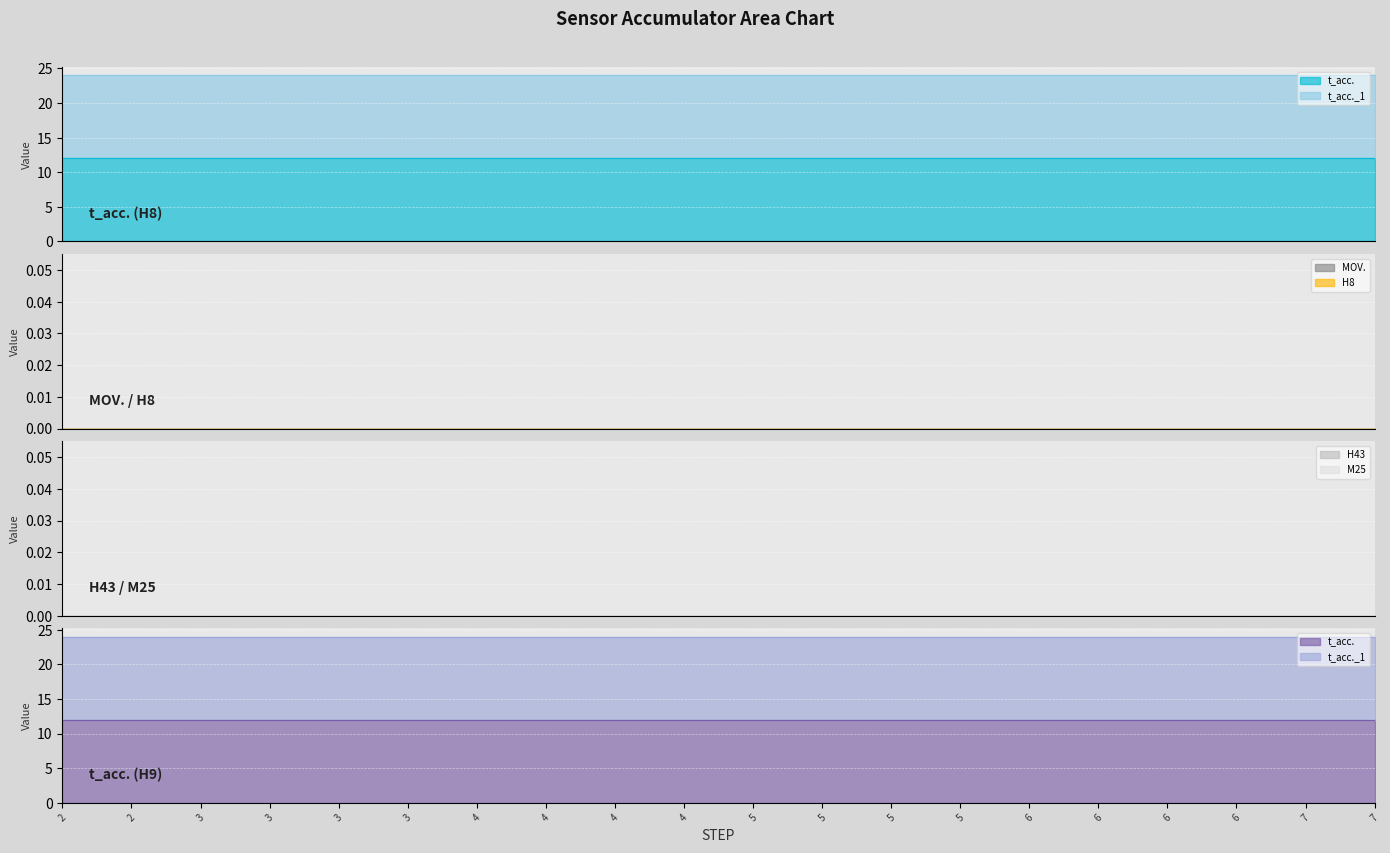

How many series are shown in this chart?

6